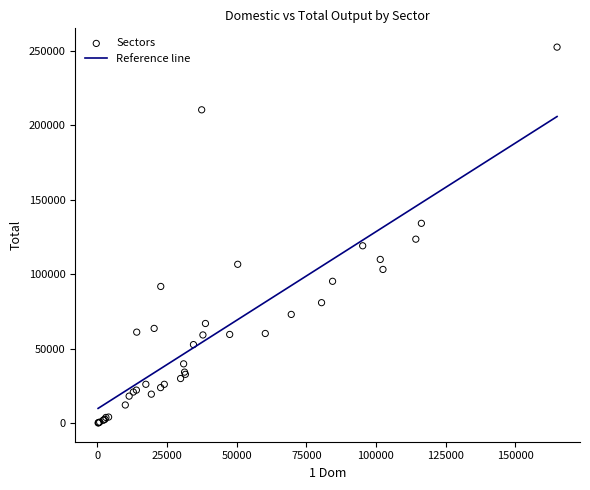

What Y value in the scatter plot is closest to 126332?

123552